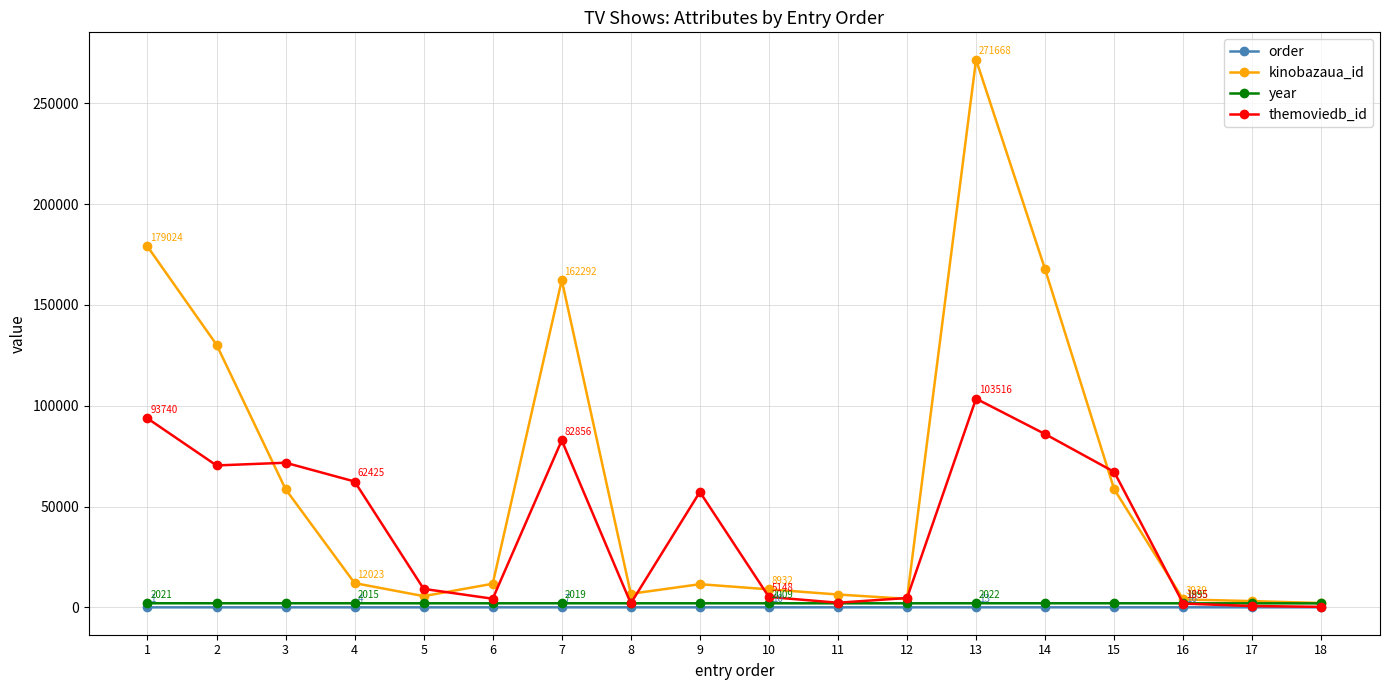

At which category does kinobazaua_id reach its first local valley?

5